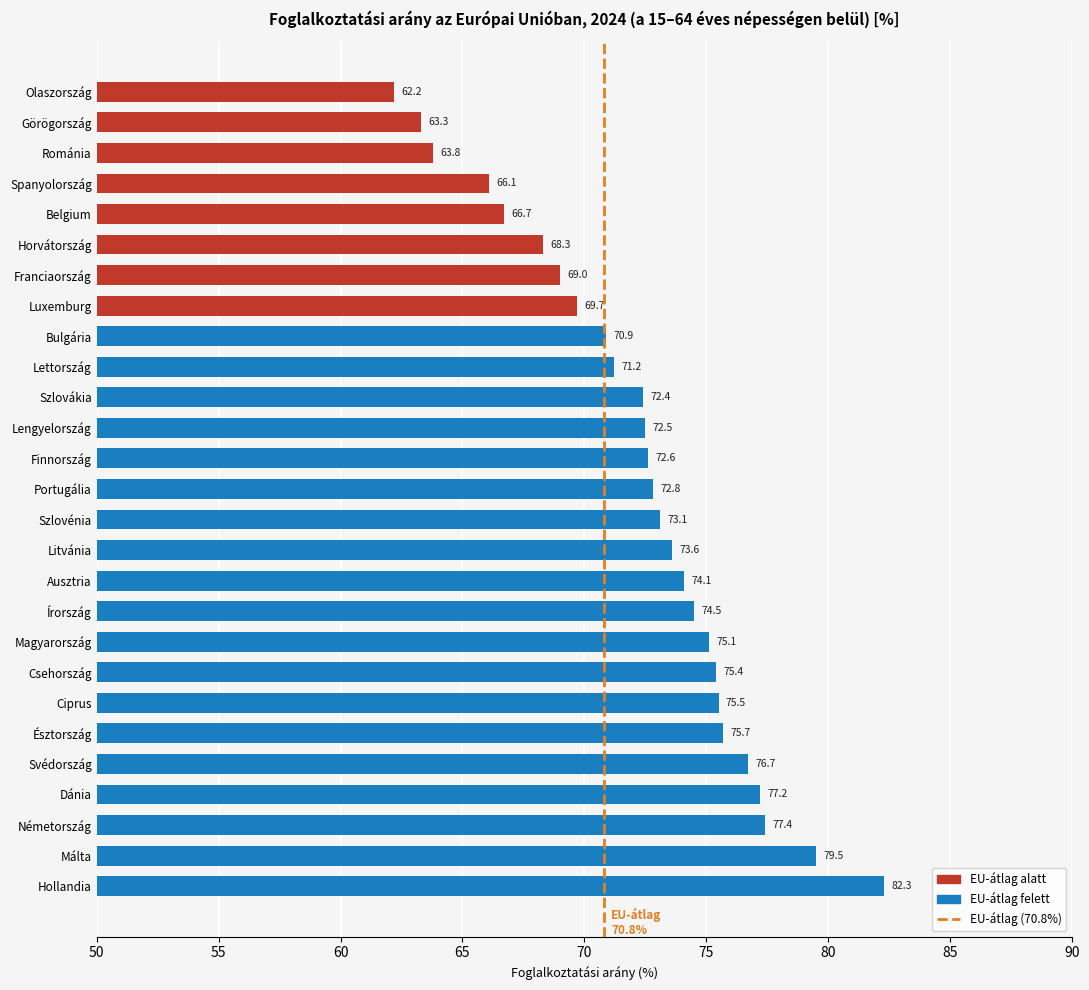

How many values are below 72?

10